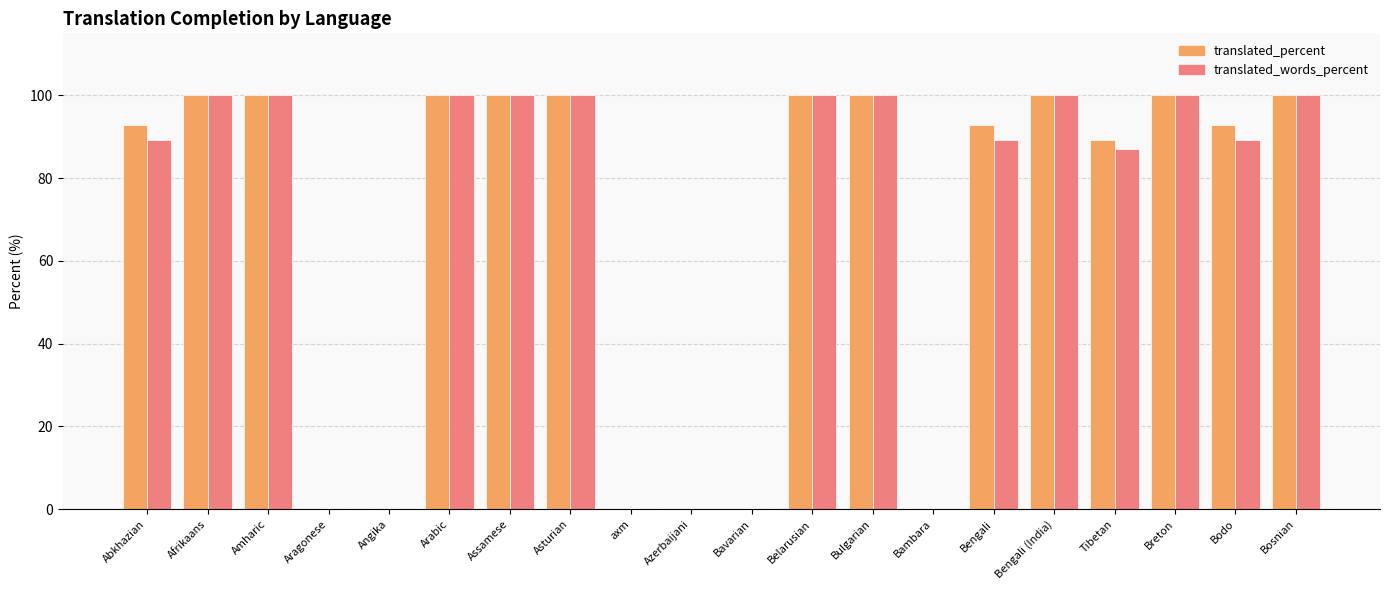

What value does the translated_words_percent series have at Tibetan?

87.0